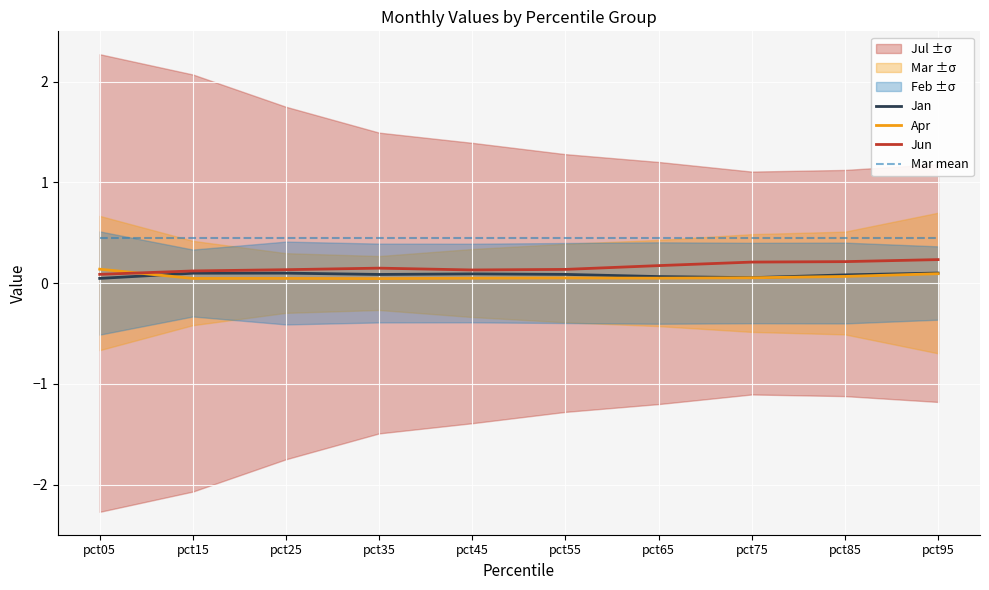

True or false: Mar mean and Jan cross at least once.

False